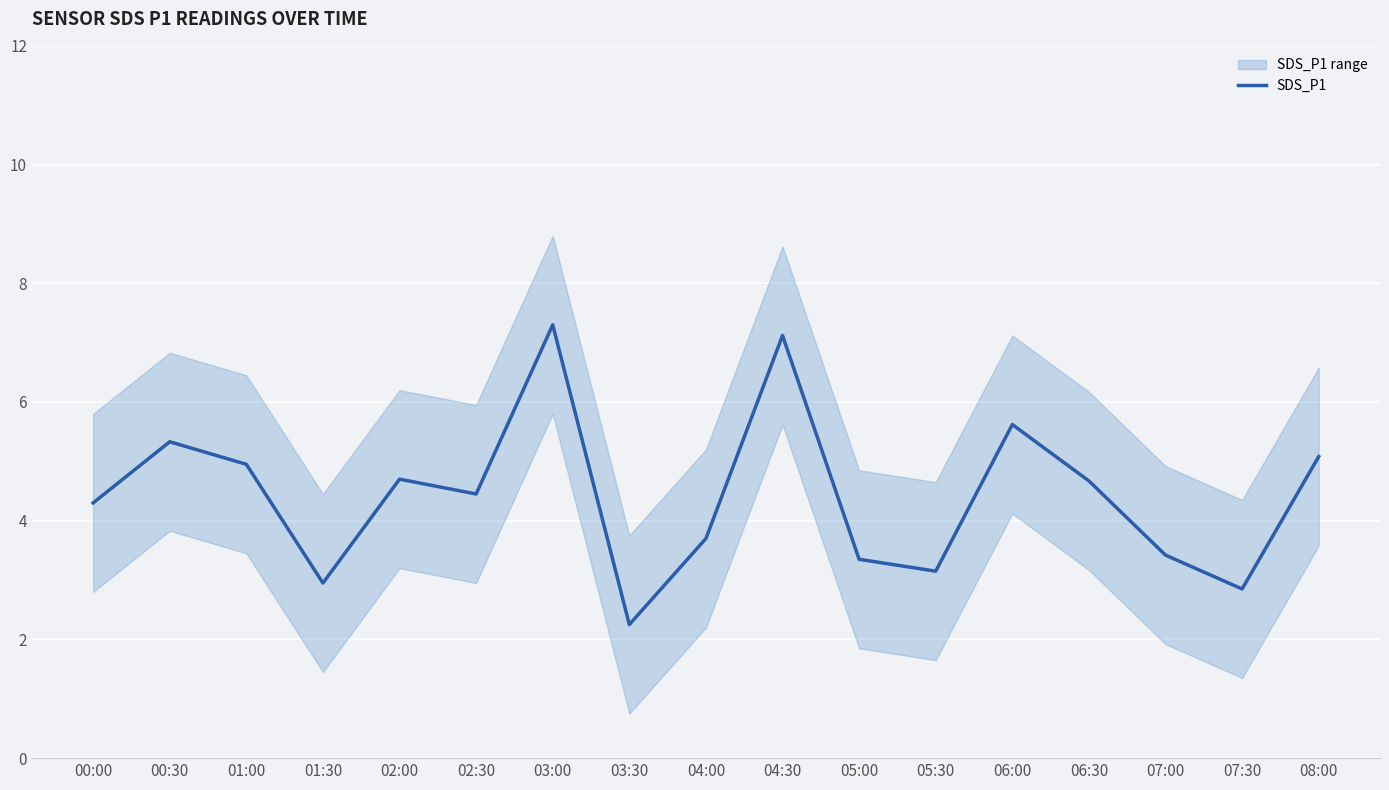

What is the sum of all values?

75.2